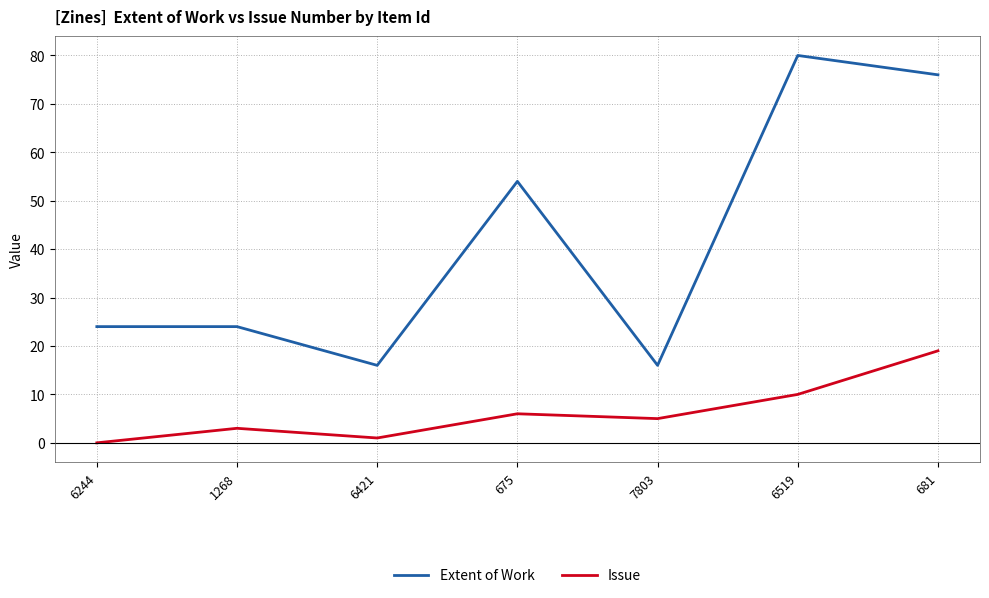

In Issue, how many points are lower than both neighbors (excluding endpoints)?

2